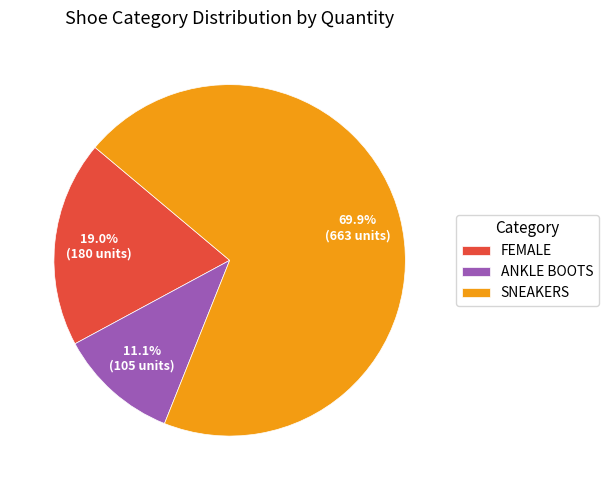

To the nearest percent, what is the difference between the FEMALE and ANKLE BOOTS slice percentages?

8%